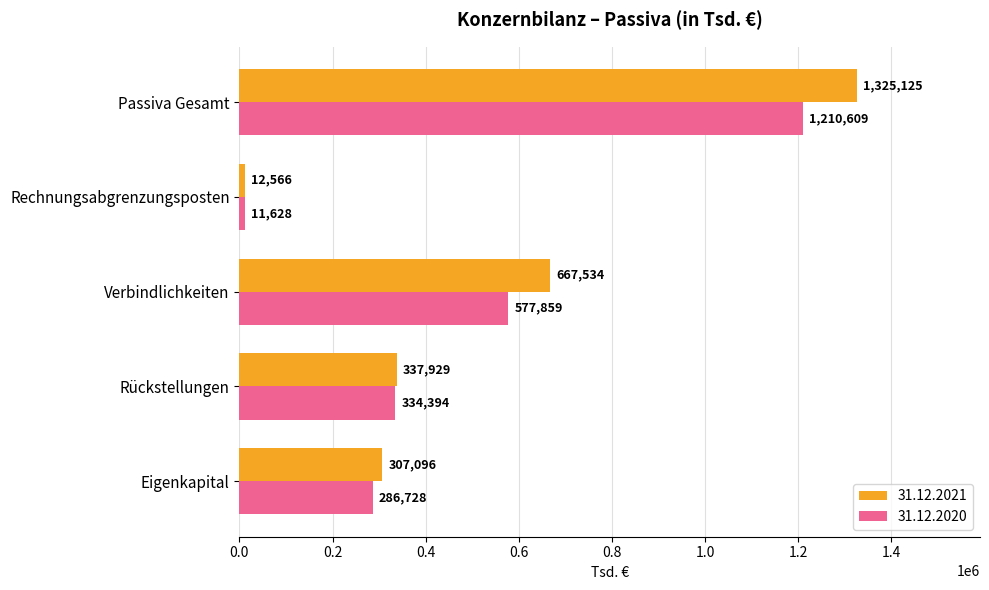

What is the approximate value of 31.12.2021 at Rechnungsabgrenzungsposten?

12566